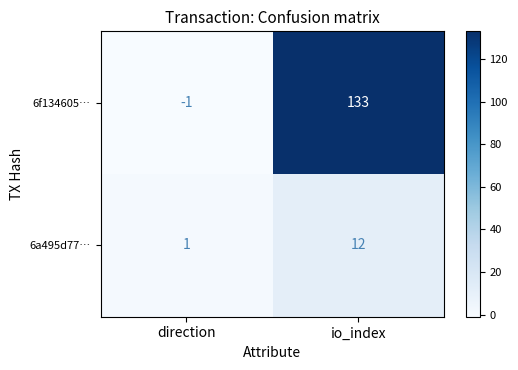

What is the sum of all 6a495d77… values?

13